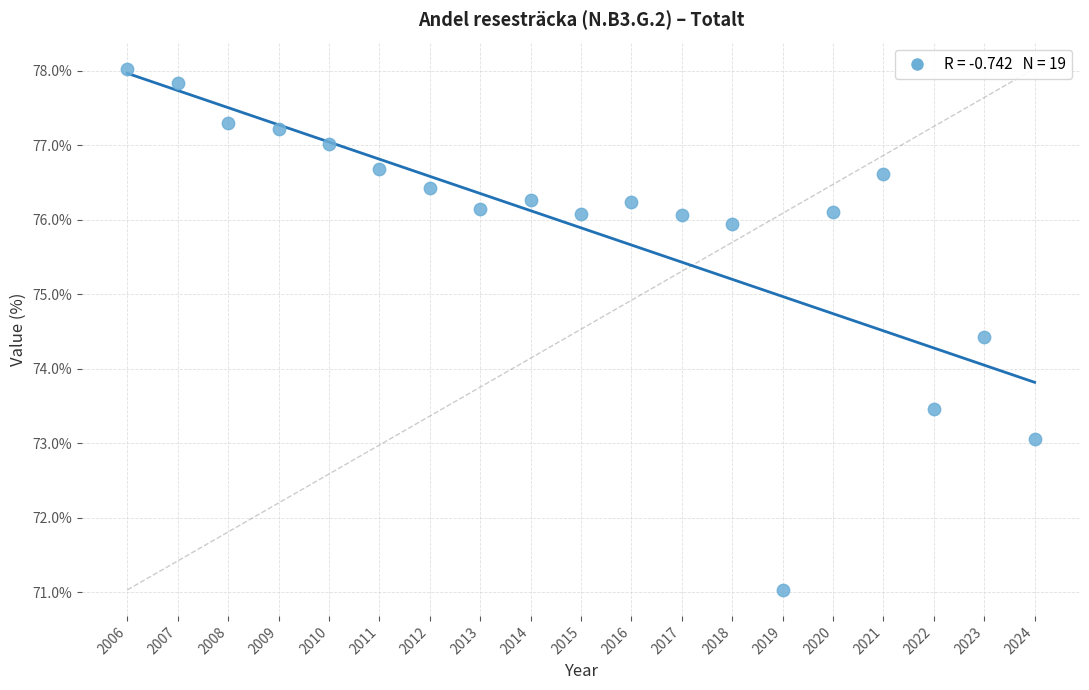

What Y value in the scatter plot is closest to 74?

74.4